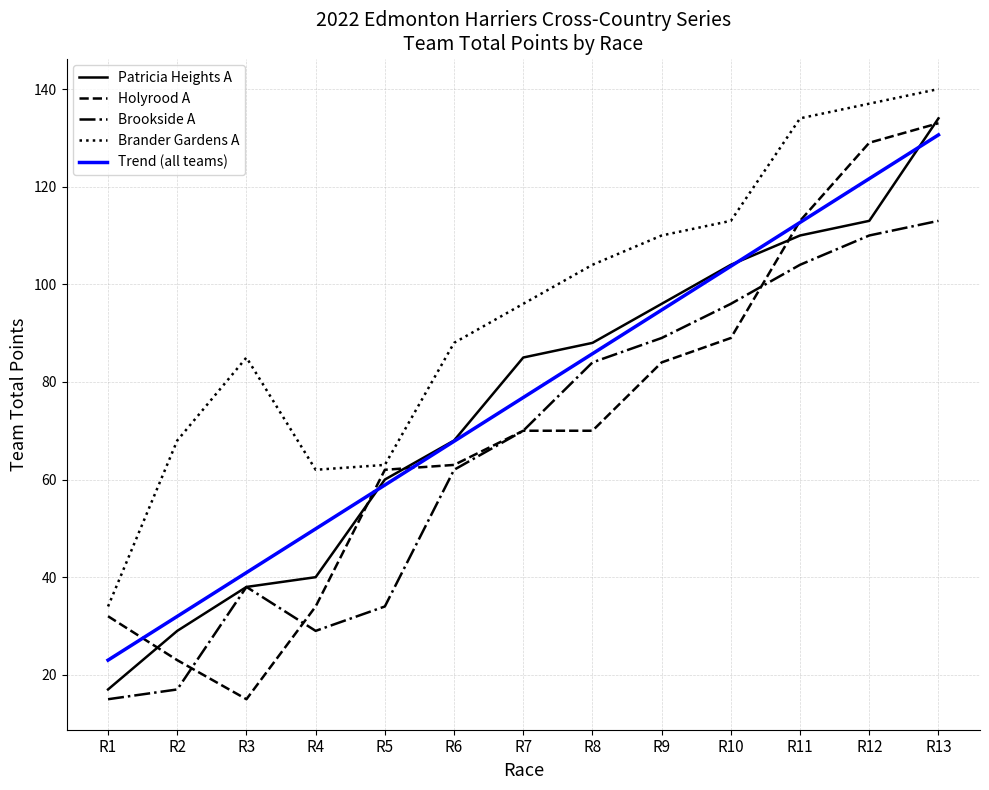

What is the sum of the Patricia Heights A values at R5 and R7?

145.0